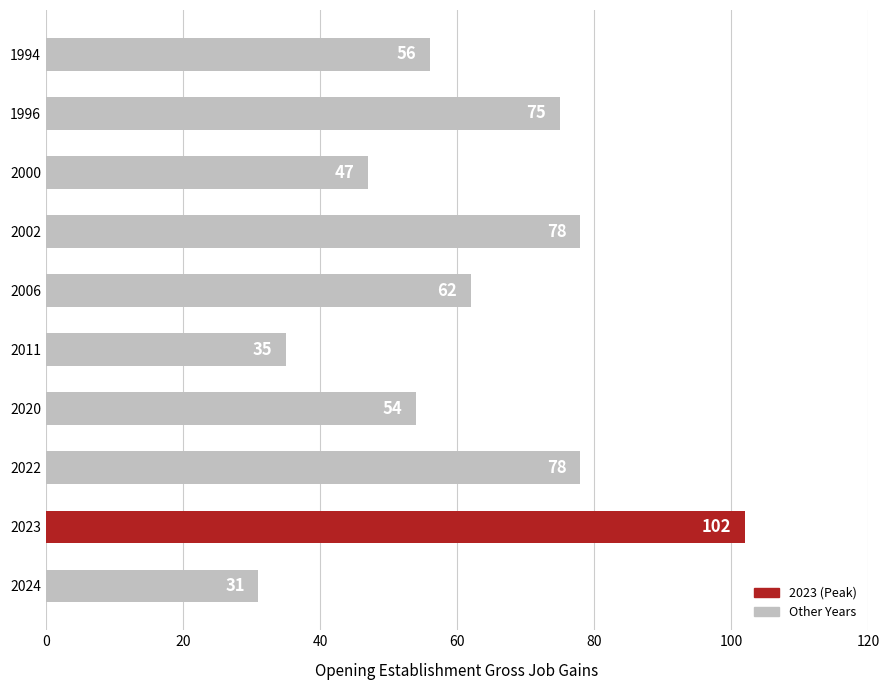

What is the minimum value shown in the chart?

31